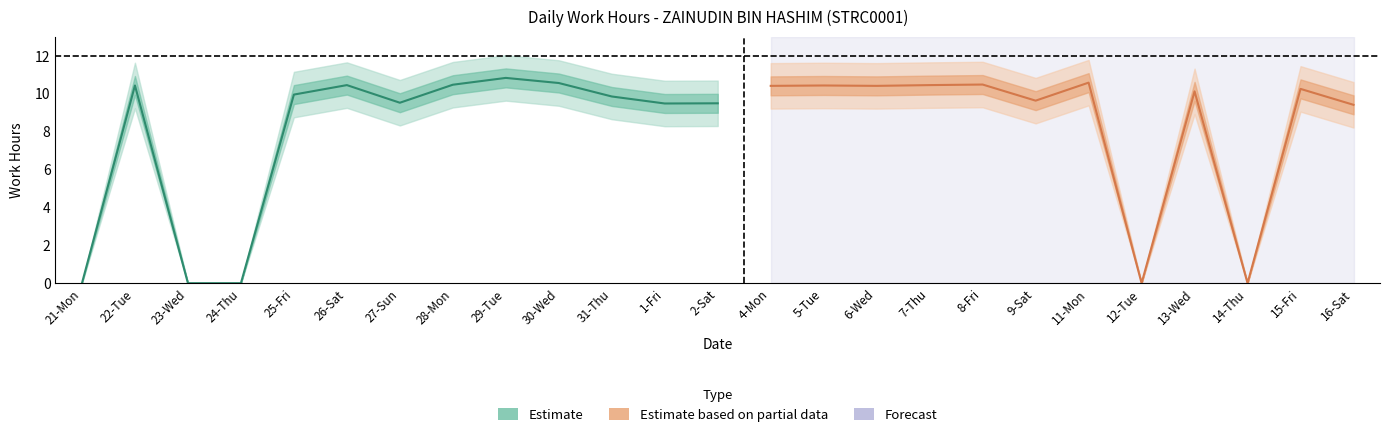

What is the change in value from 28-Mon to 6-Wed?

-0.1